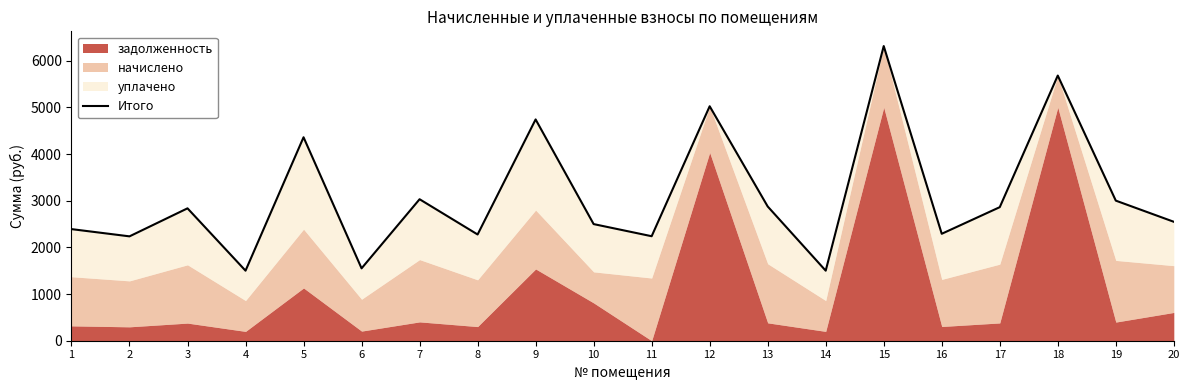

What value does the data have at 6?

1550.6